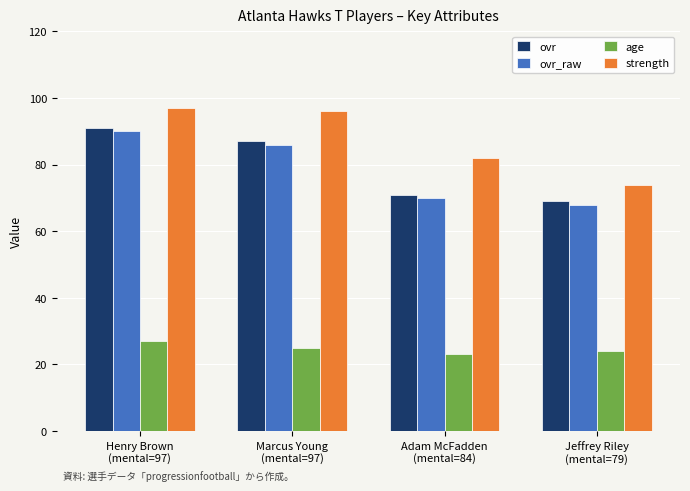

Reading left to right, extract all data points from this chart.

ovr: 91	87	71	69
ovr_raw: 90	86	70	68
age: 27	25	23	24
strength: 97	96	82	74